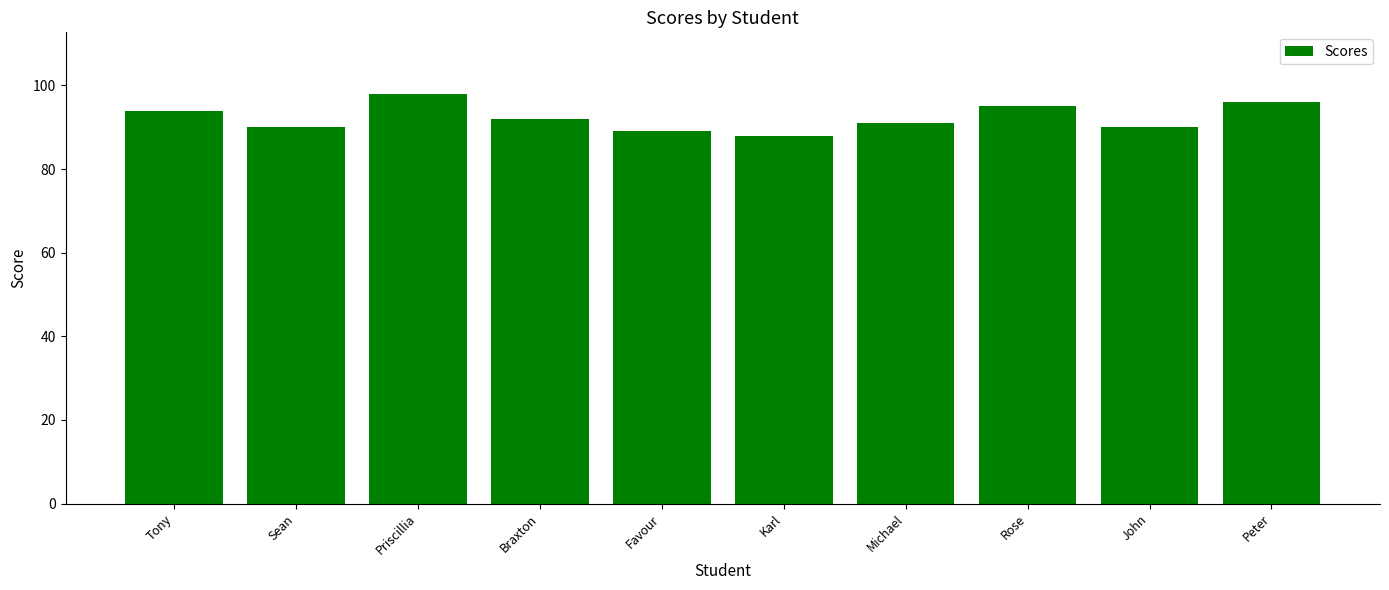

How many values are between 90 and 95?

6